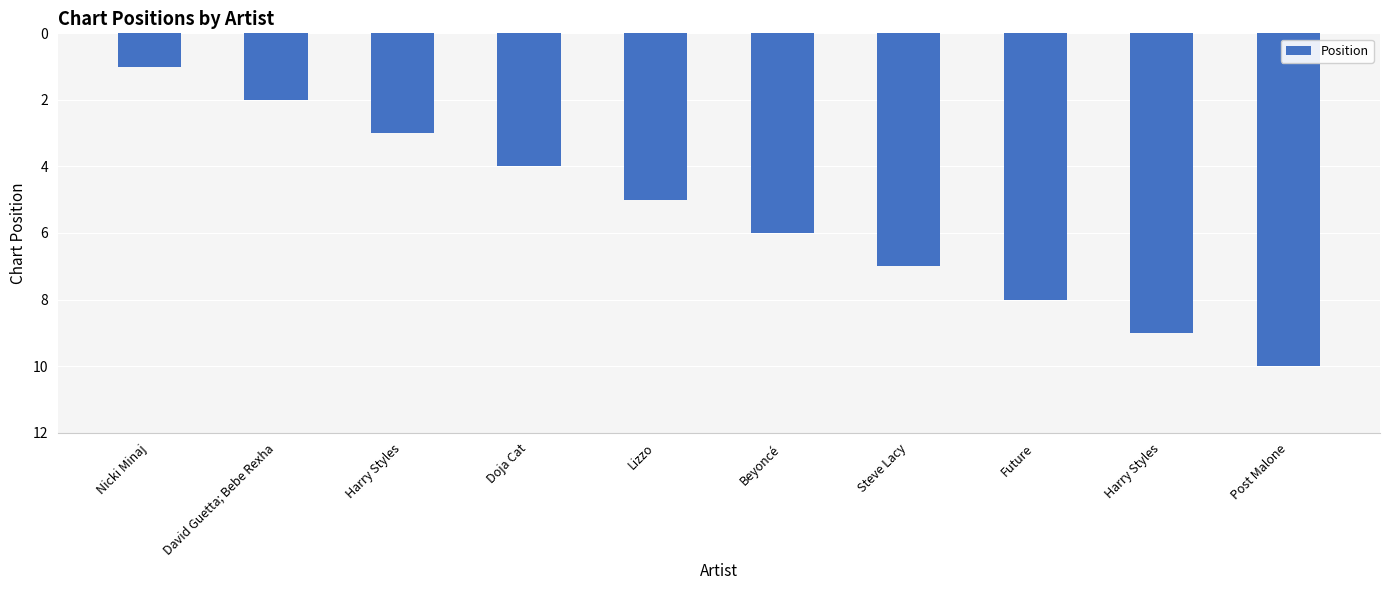

Rank the categories by value from highest to lowest.

Post Malone, Harry Styles, Future, Steve Lacy, Beyoncé, Lizzo, Doja Cat, Harry Styles, David Guetta; Bebe Rexha, Nicki Minaj